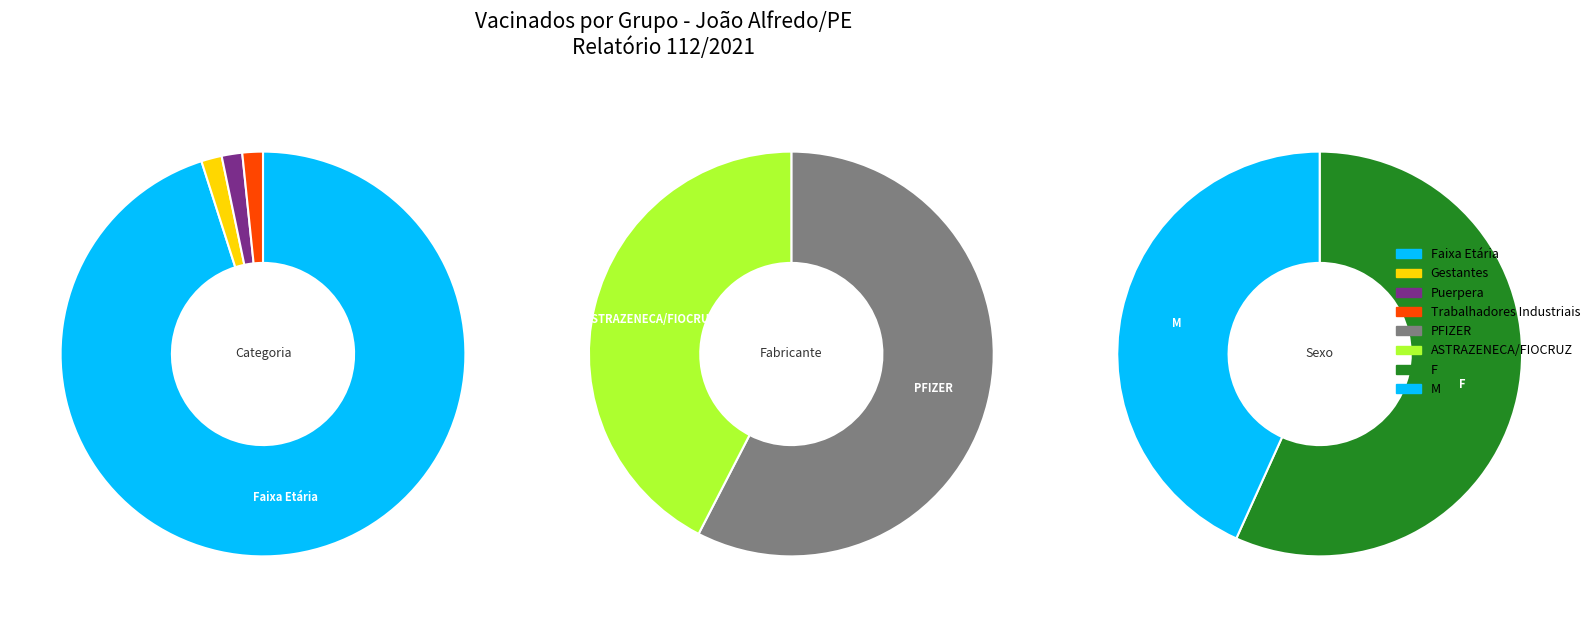

Which slice is the smallest?

Gestantes